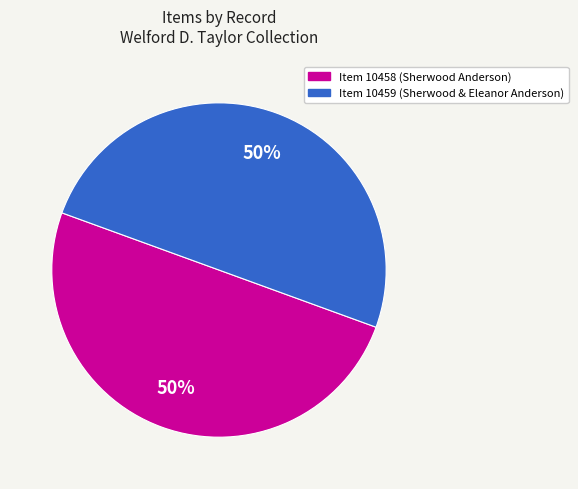

Is it true that Item 10459 is 62% of the pie?

False